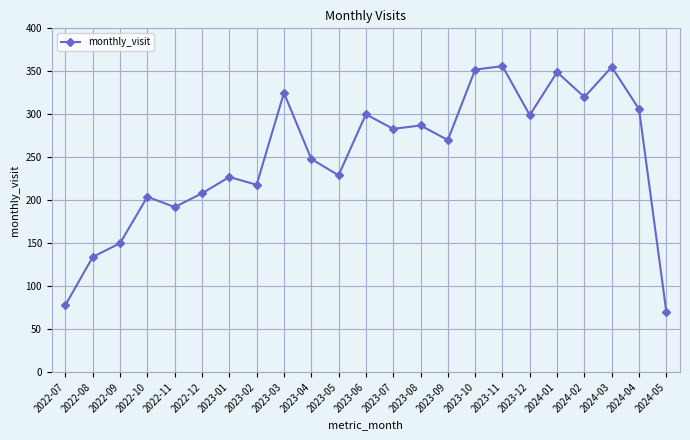

How many lines are shown in the chart?

1